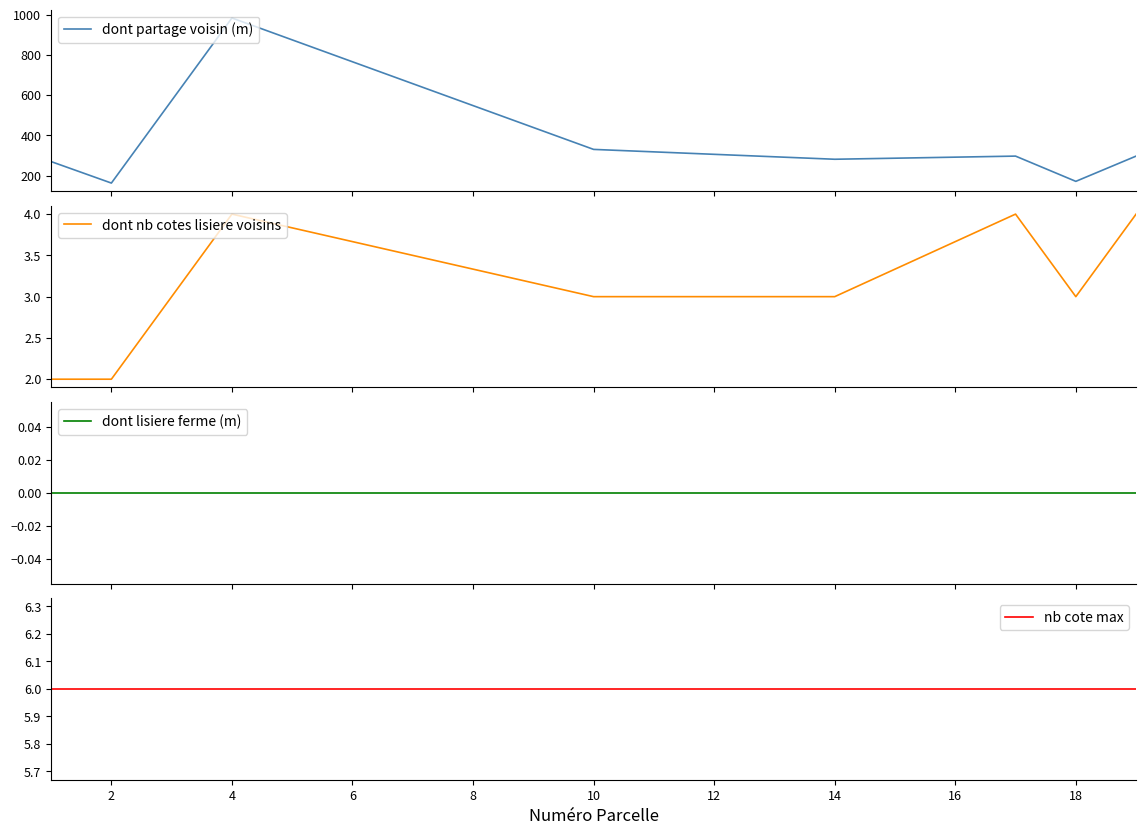

Is it true that nb cote max equals 6.0 at 4?

True